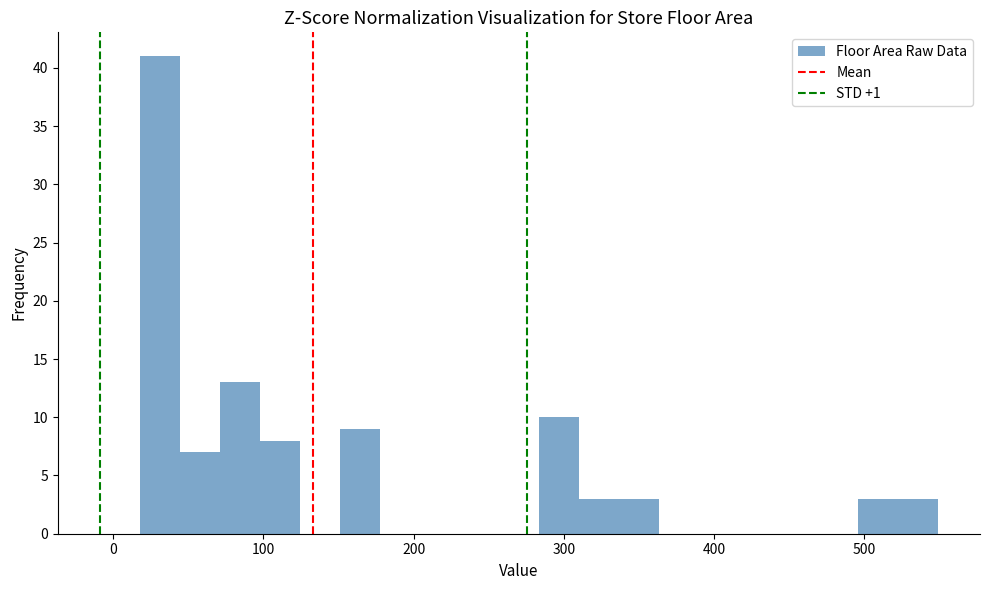

Read against the x-axis, roughly where is the centre of the tallest bar?

30